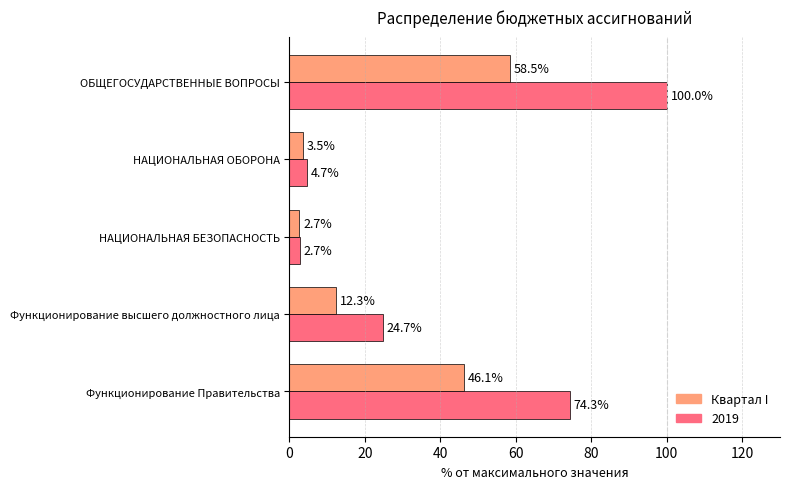

What is the difference between the Квартал I values at Функционирование высшего должностного лица and НАЦИОНАЛЬНАЯ ОБОРОНА?

8.8